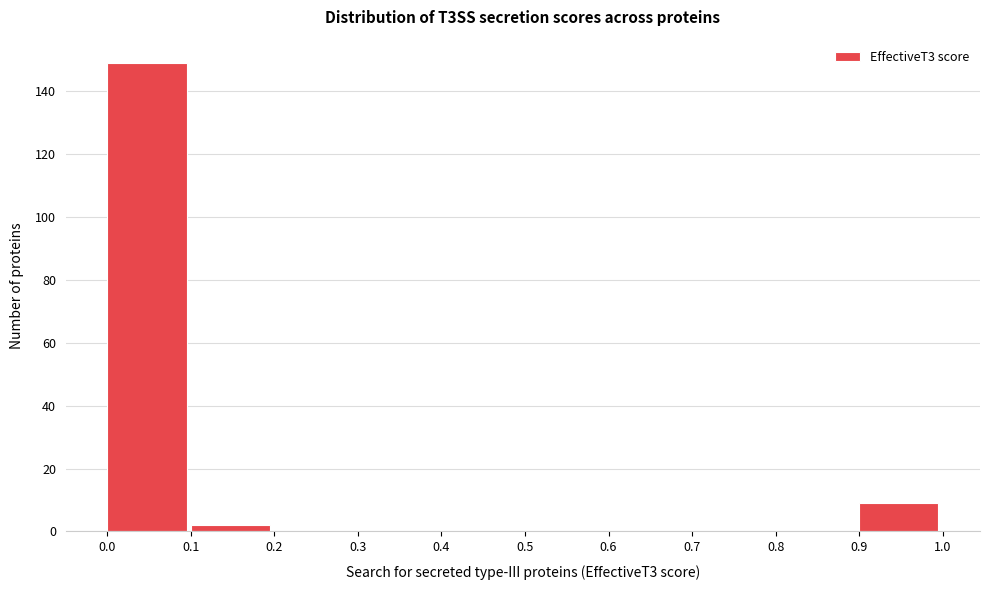

Which range on the x-axis has the tallest bar?

0.0 to 0.1